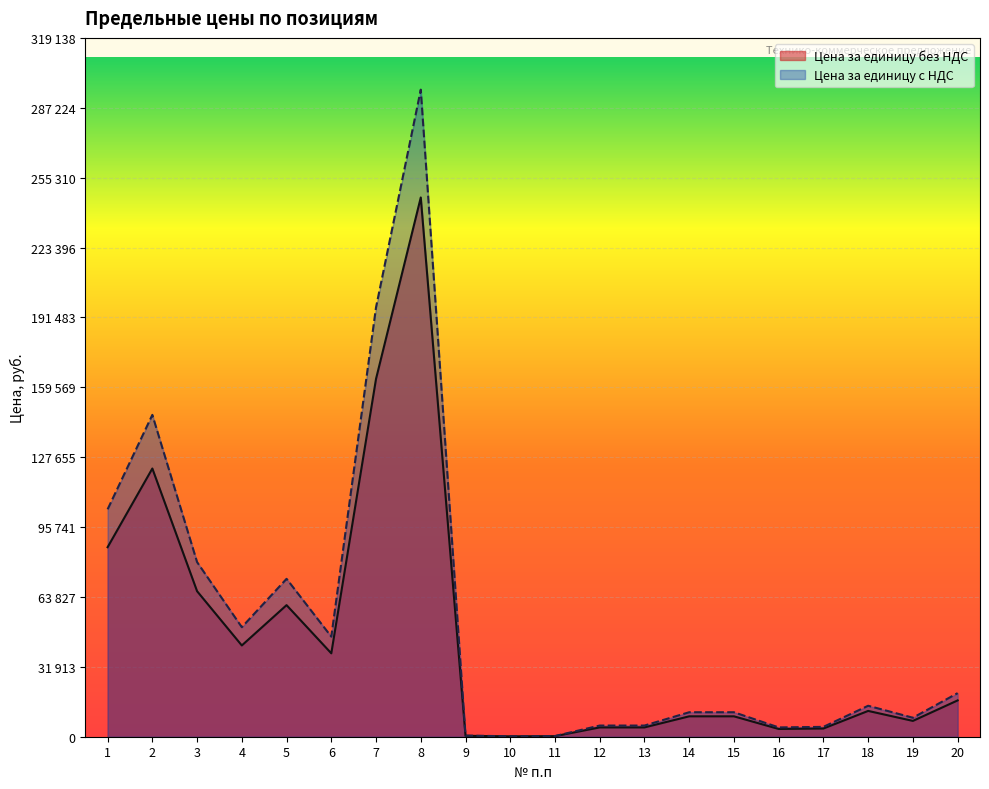

What is the average value of the Цена за единицу без НДС series?

44795.5